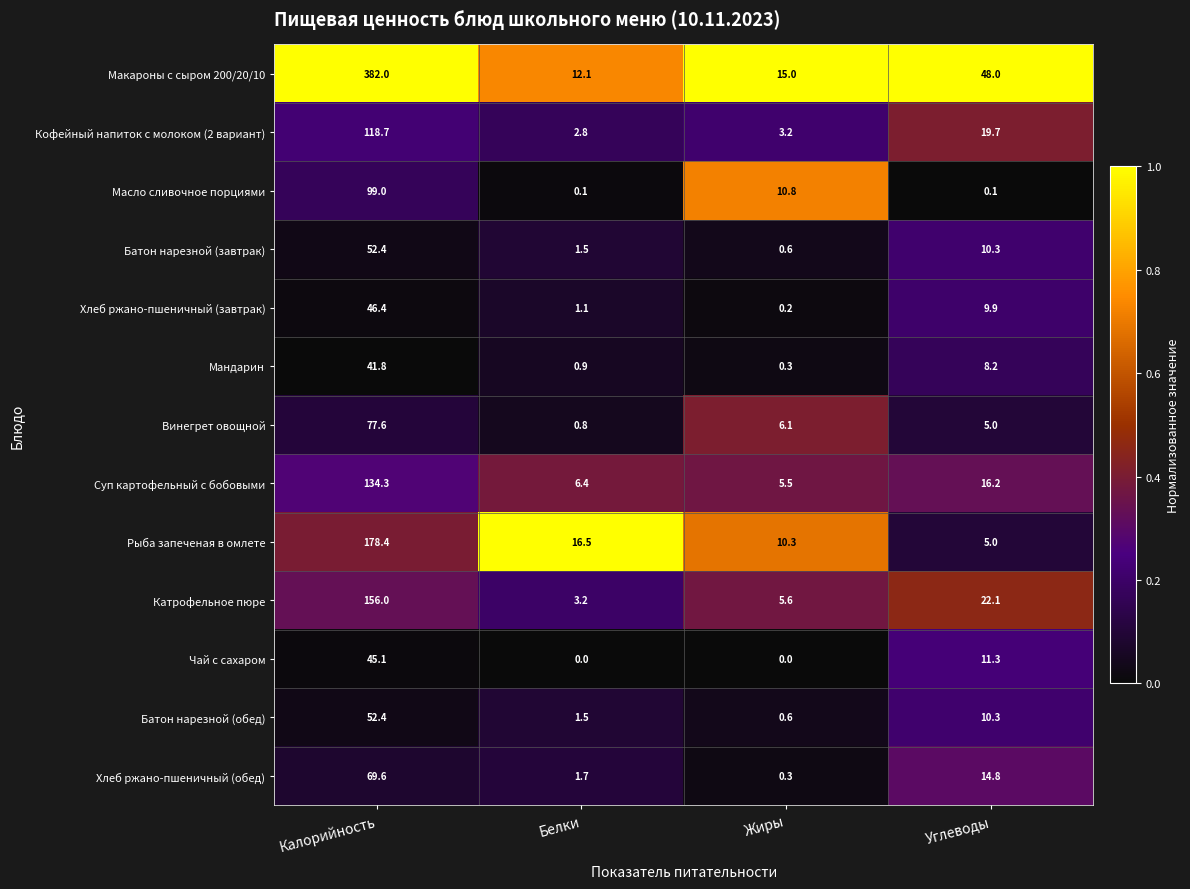

At how many categories does at least one series exceed 0?

4